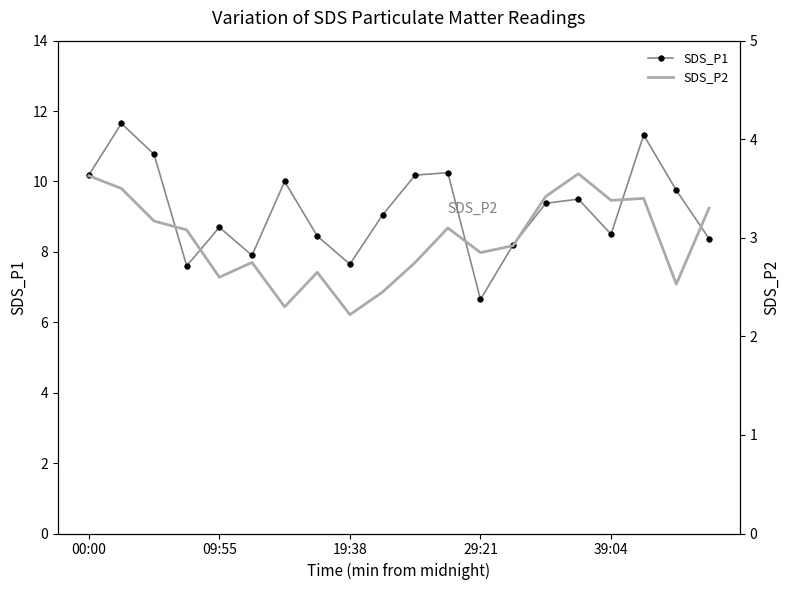

What is the highest value of the SDS_P1 series?

11.7